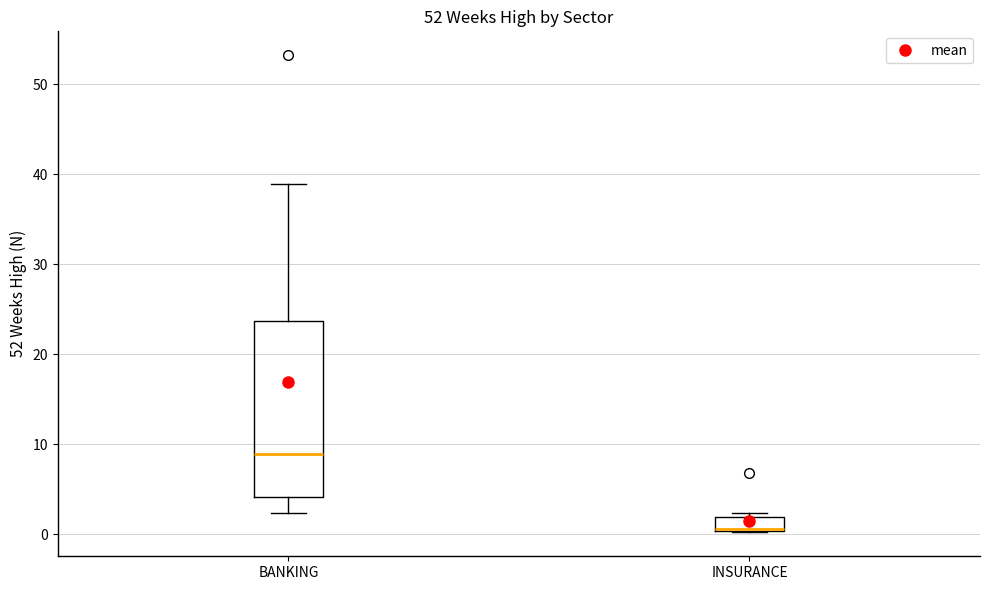

Reading left to right, read every box against the y-axis: the position of its median line, the range the box covers, and the ends of its whiskers. The values are not printed on the chart, so give them approximately, as read against the axis.

BANKING: median 9, box 4 to 24, whiskers 2 to 39
INSURANCE: median 1, box 0 to 2, whiskers 0 to 2 (just above the box's upper edge)